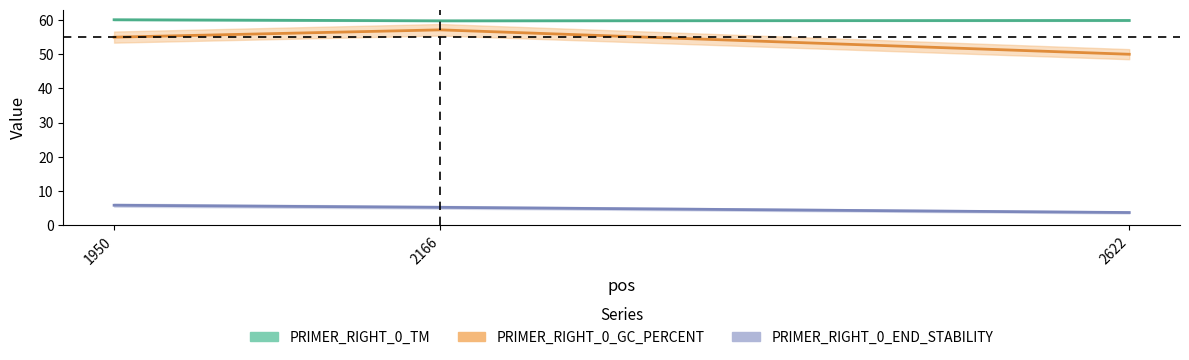

Which label corresponds to the smallest value in the chart?

2622